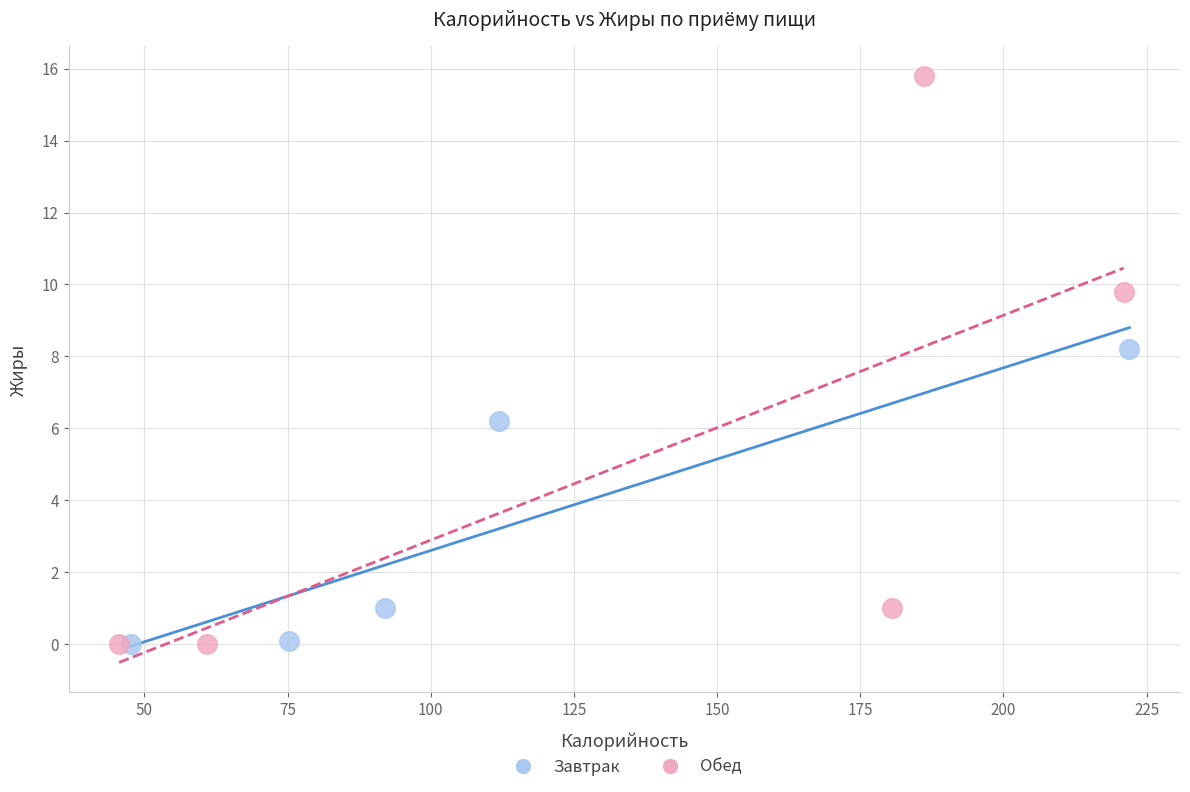

Which series contains the highest Y value?

Обед